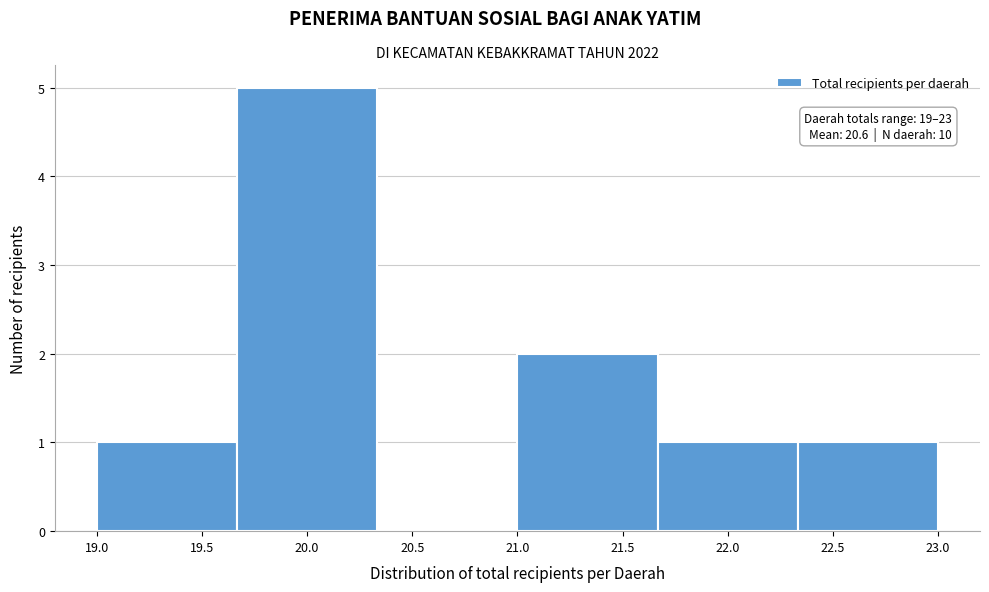

Over which range of the x-axis is the bar tallest?

19.65 to 20.35